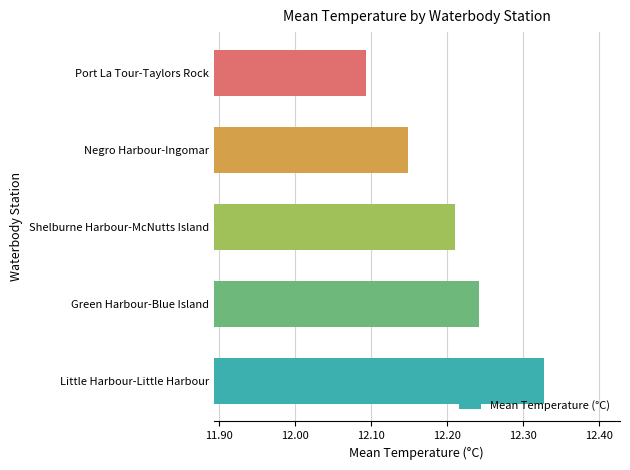

Does the chart contain stacked bars?

No